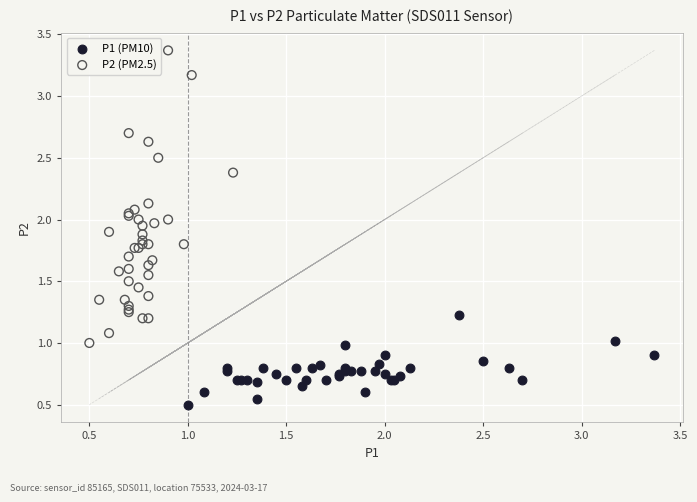

Which series contains the lowest Y value?

P1 (PM10)